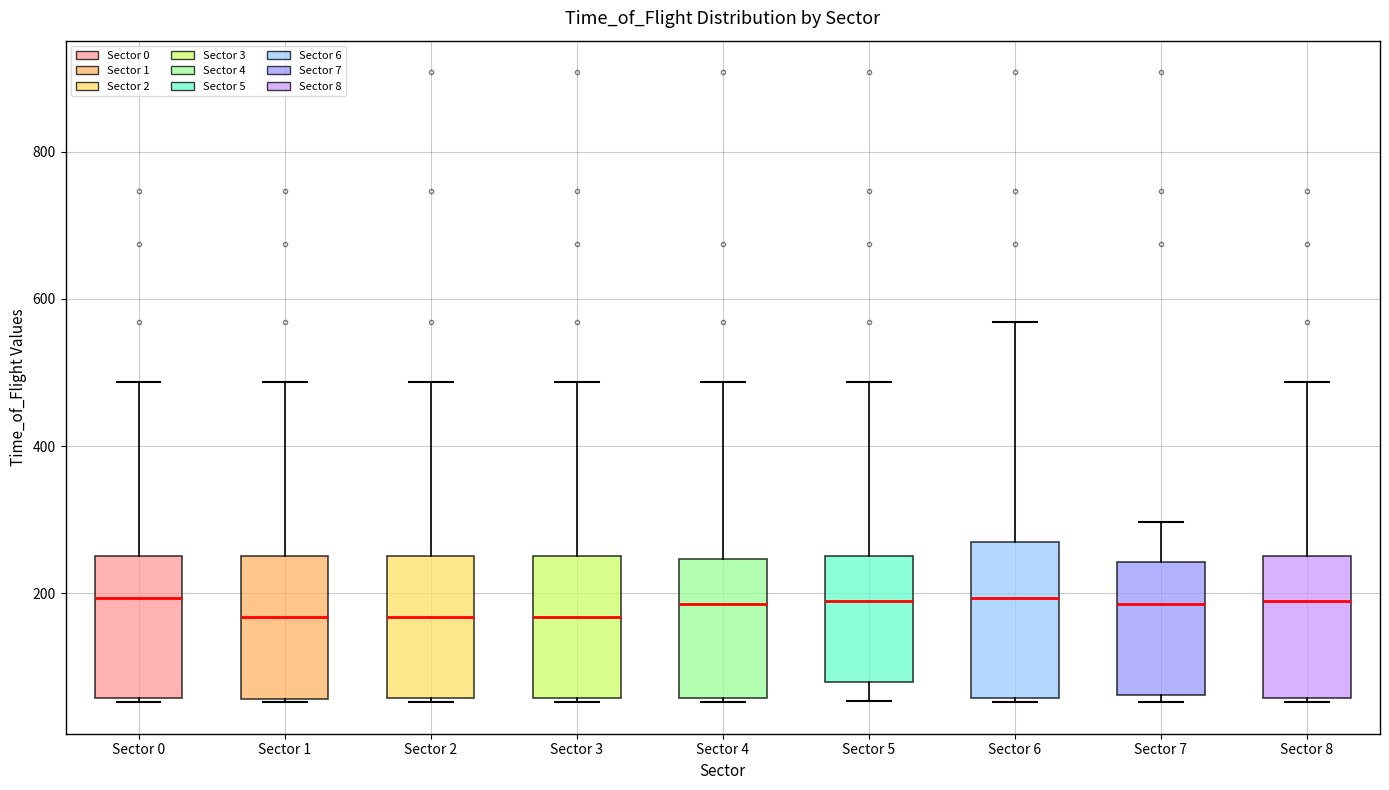

Reading left to right, transcribe this box plot: for each box, give where its median line is, the range the box spans, and where its two whiskers end, as read against the y-axis. The values are not printed on the chart, so give them approximately, as read against the axis.

Sector 0: median 200, box 60 to 260, whiskers 60 to 480
Sector 1: median 160, box 60 to 260, whiskers 60 to 480
Sector 2: median 160, box 60 to 260, whiskers 60 to 480
Sector 3: median 160, box 60 to 260, whiskers 60 to 480
Sector 4: median 180, box 60 to 240, whiskers 60 to 480
Sector 5: median 180, box 80 to 260, whiskers 60 to 480
Sector 6: median 200, box 60 to 260, whiskers 60 to 560
Sector 7: median 180, box 60 to 240, whiskers 60 (just below the box's lower edge) to 300
Sector 8: median 180, box 60 to 260, whiskers 60 to 480